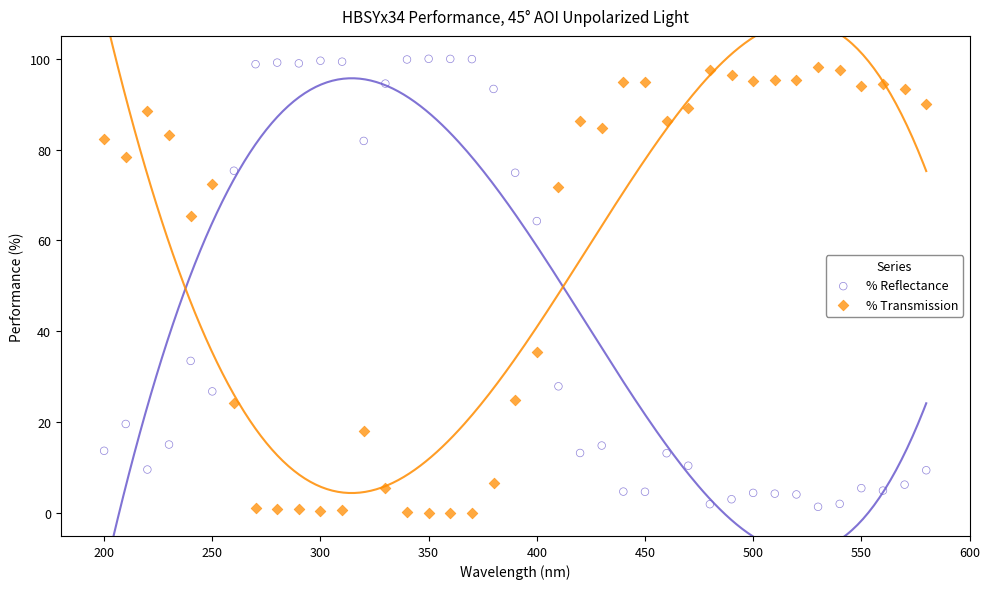

Across all data points, what is the range of Y values (max minus min)?

99.9